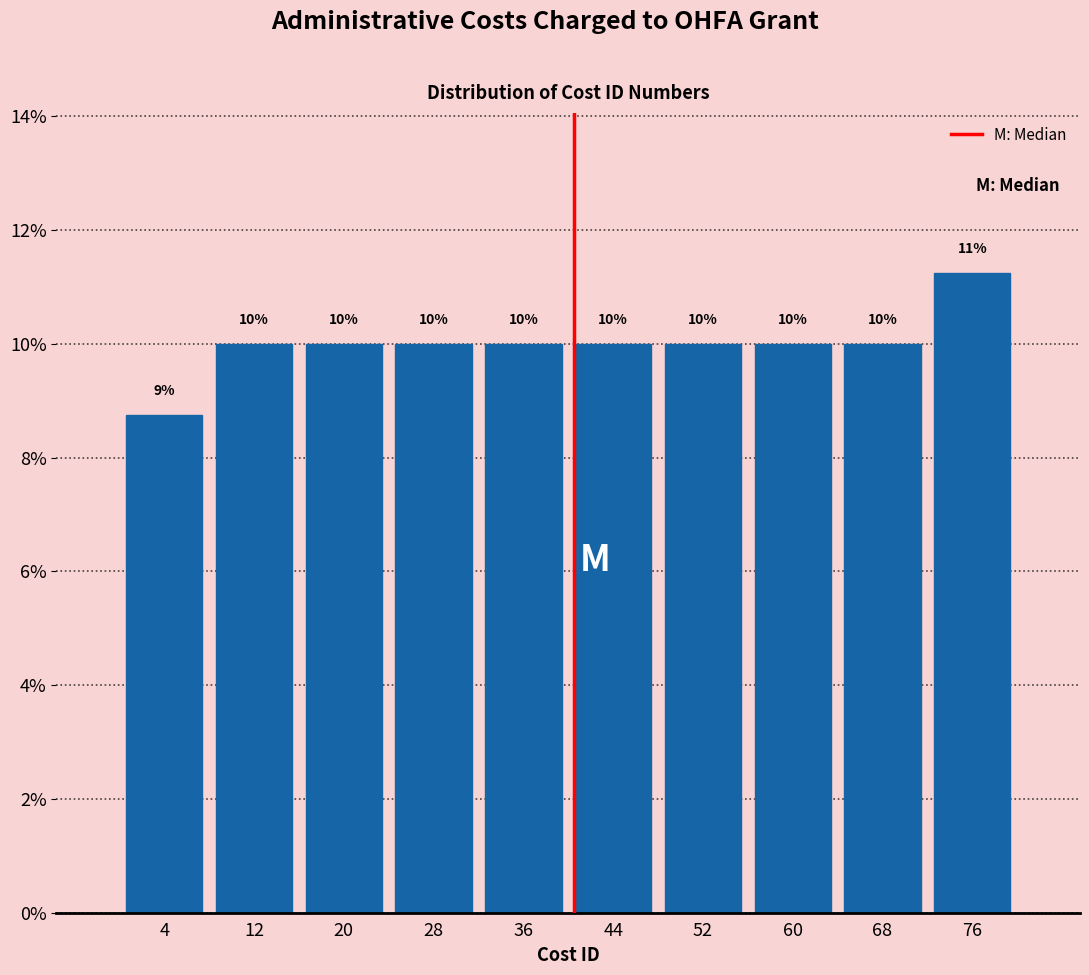

Over which range of the x-axis is the bar tallest?

72 to 80